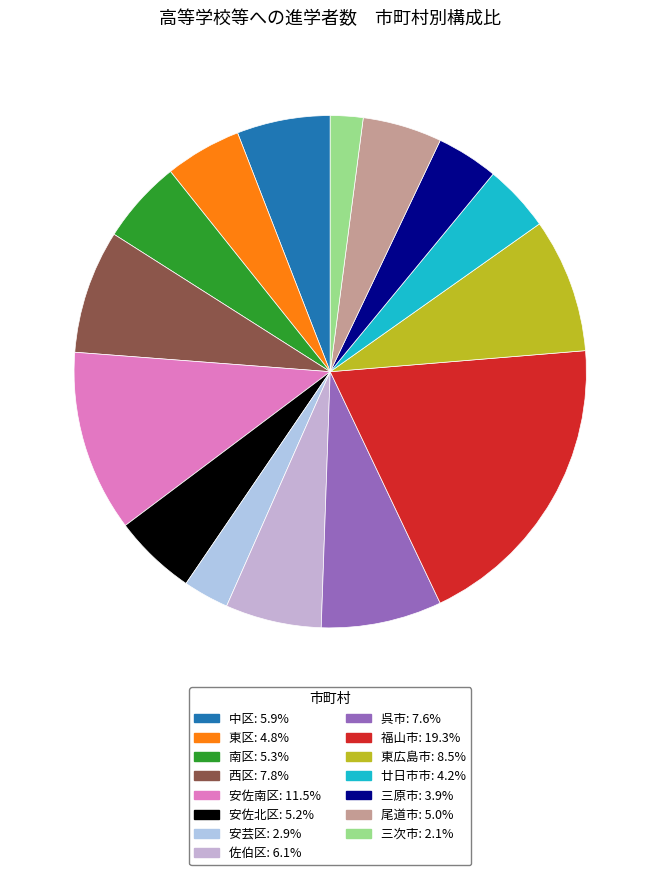

True or false: 佐伯区 accounts for 6% of the total.

True